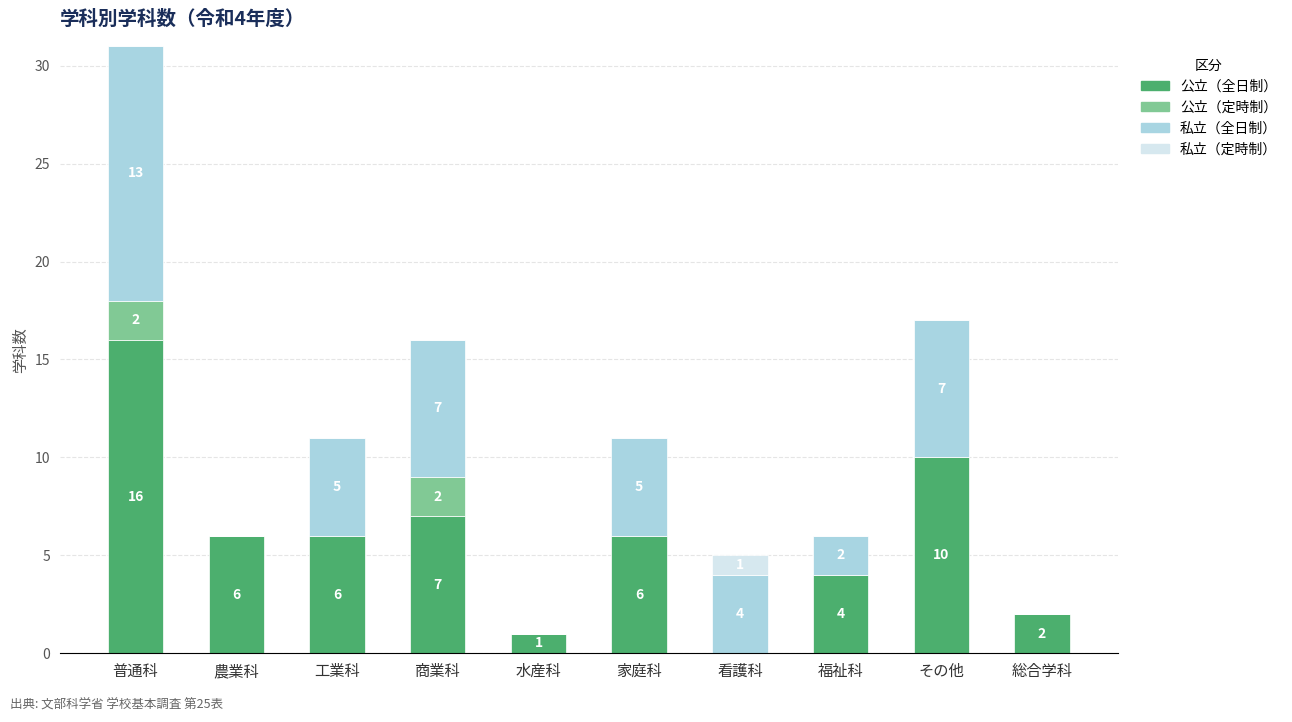

What is the sum of all 公立（全日制） values?

58